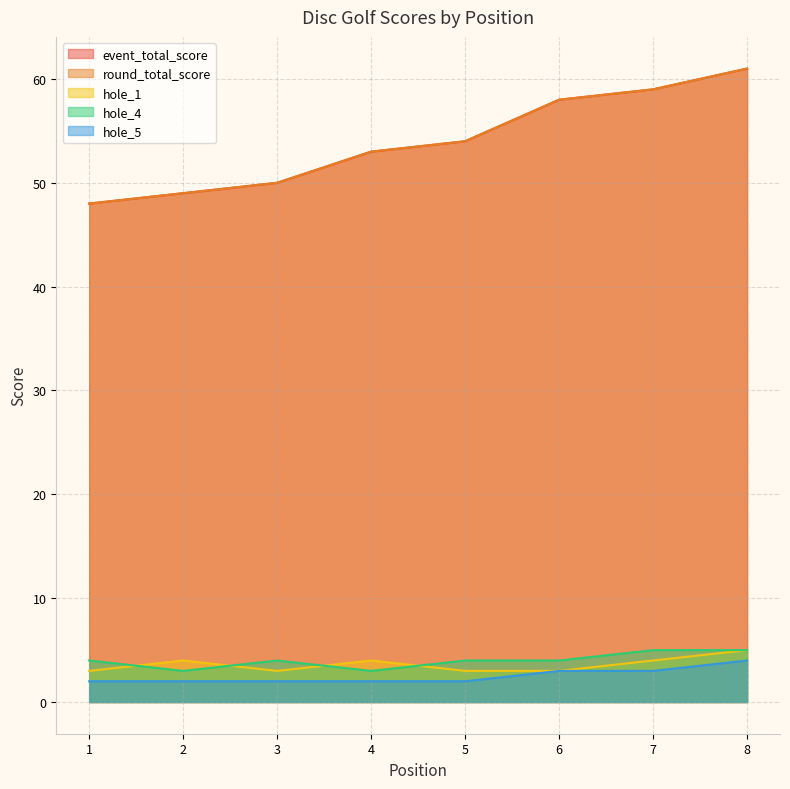

At which category is the sum across all series the highest?

8